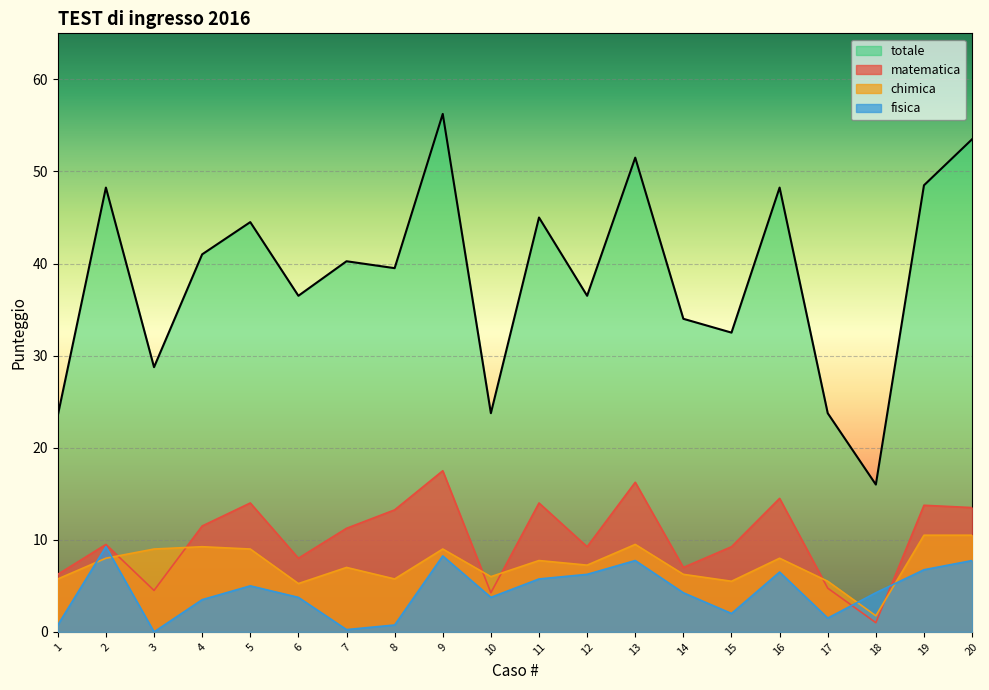

How many lines are shown in the chart?

4